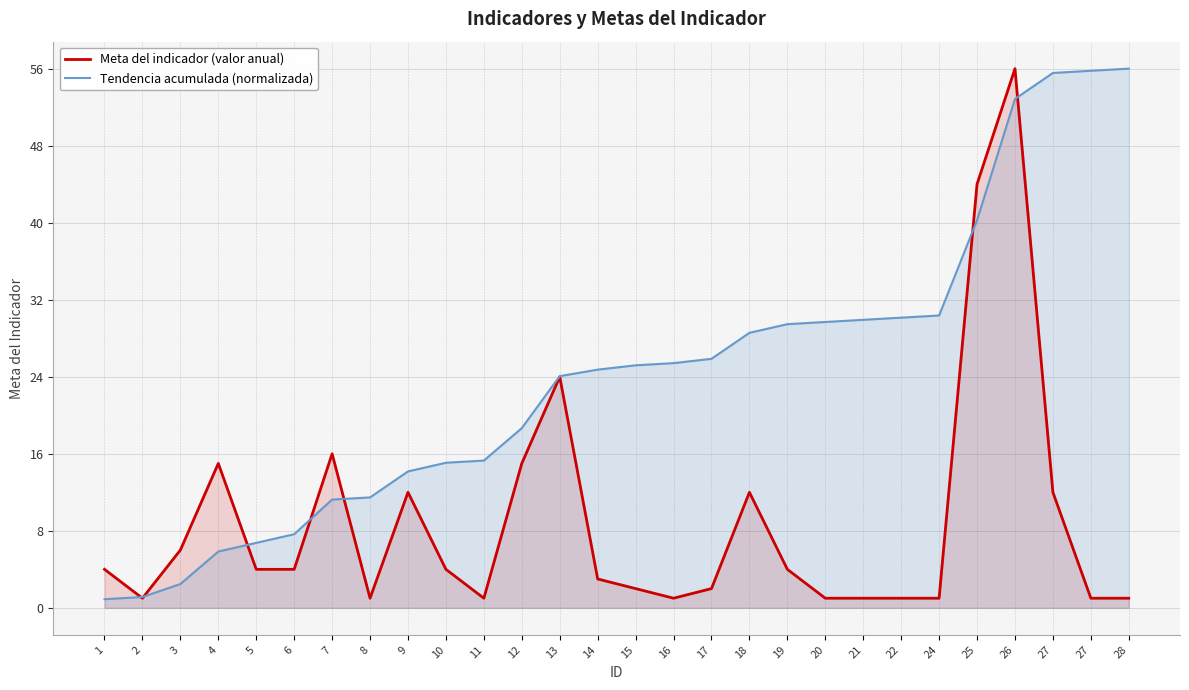

What is the spread (max minus min) of values at 2?

0.1